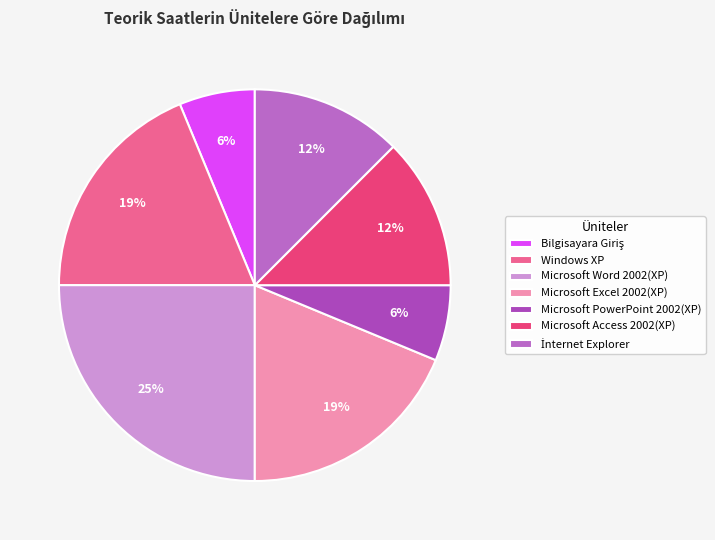

True or false: Microsoft PowerPoint 2002(XP) accounts for 1% of the total.

False